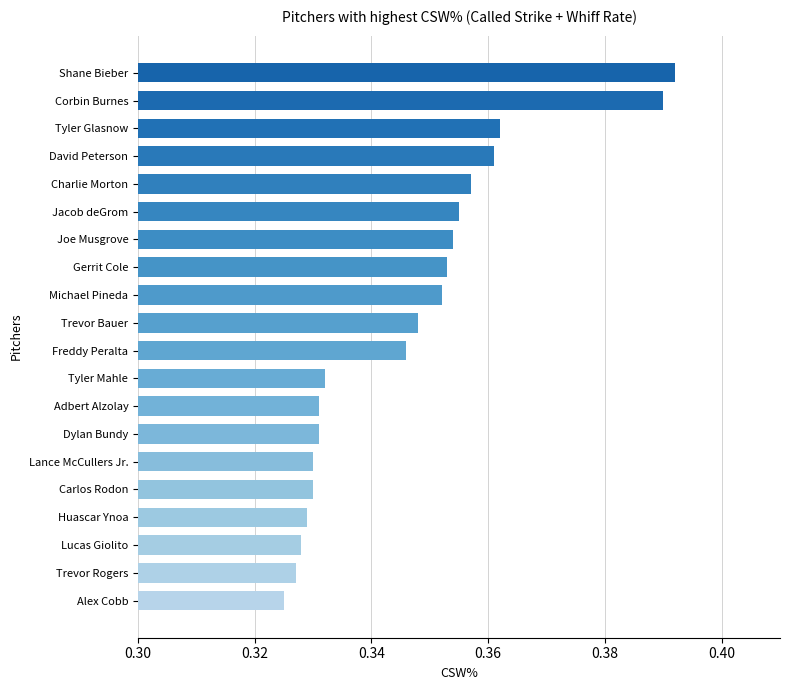

What is the sum of all values?

6.9